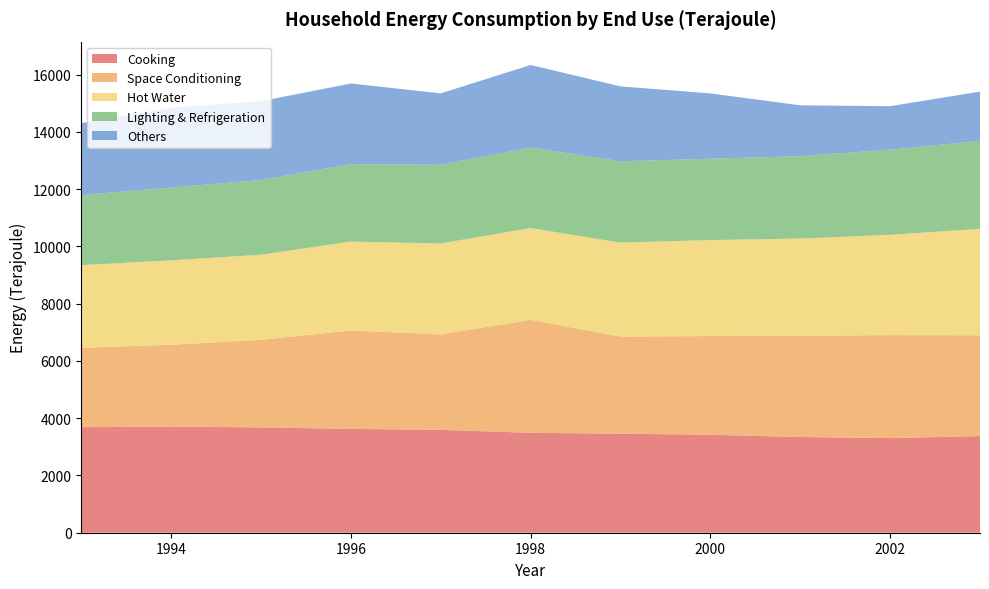

Reading right to left, what are all the values shown in this chart?

Cooking: 3375	3305	3343	3422	3459	3489	3594	3626	3678	3708	3685
Space Conditioning: 3521	3598	3534	3447	3392	3948	3331	3439	3059	2858	2772
Hot Water: 3716	3502	3396	3352	3281	3204	3177	3102	2973	2946	2888
Lighting & Refrigeration: 3074	2973	2877	2842	2840	2812	2750	2705	2611	2539	2447
Others: 1720	1518	1777	2280	2617	2882	2493	2817	2751	2795	2511